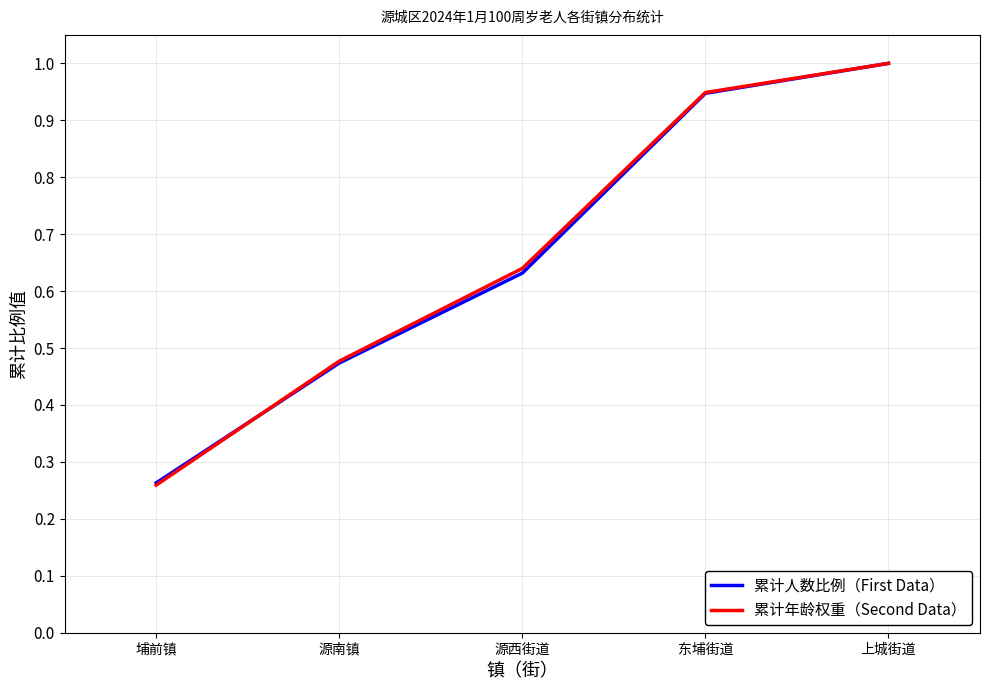

Between 埔前镇 and 源南镇, which series saw the biggest shift?

累计年龄权重（Second Data）